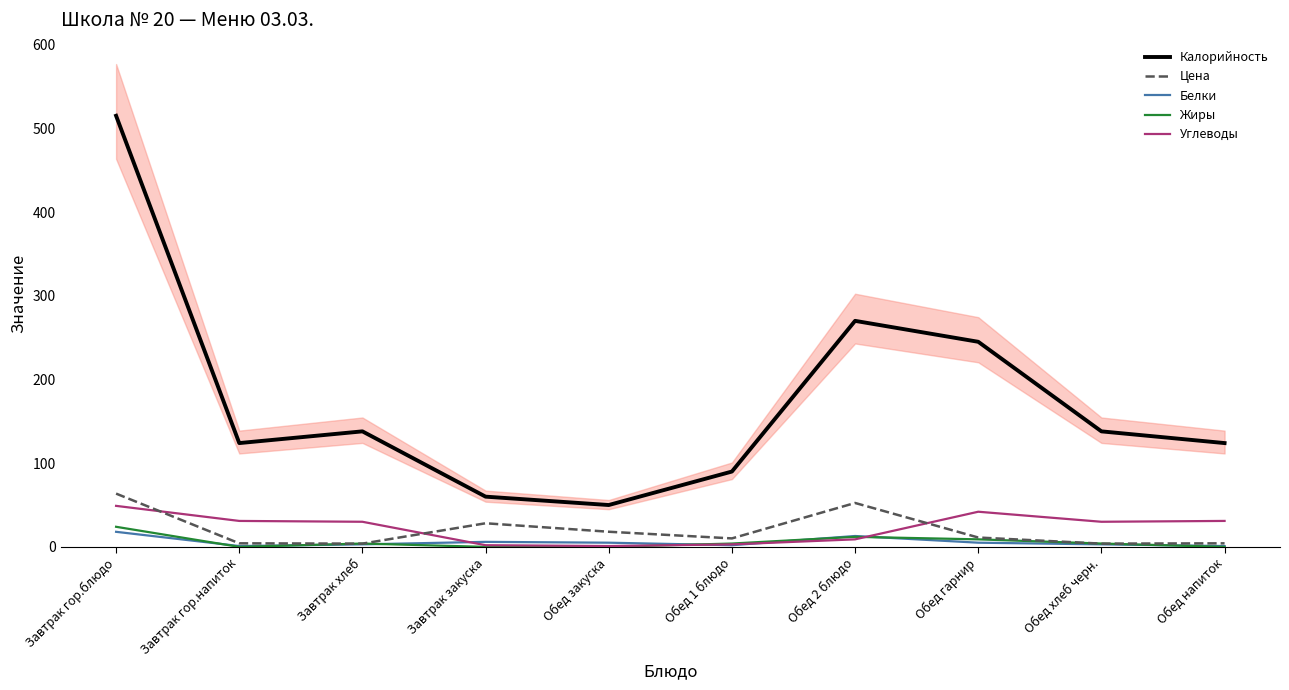

What is the sum of the Калорийность values at Обед 1 блюдо and Завтрак закуска?

150.0